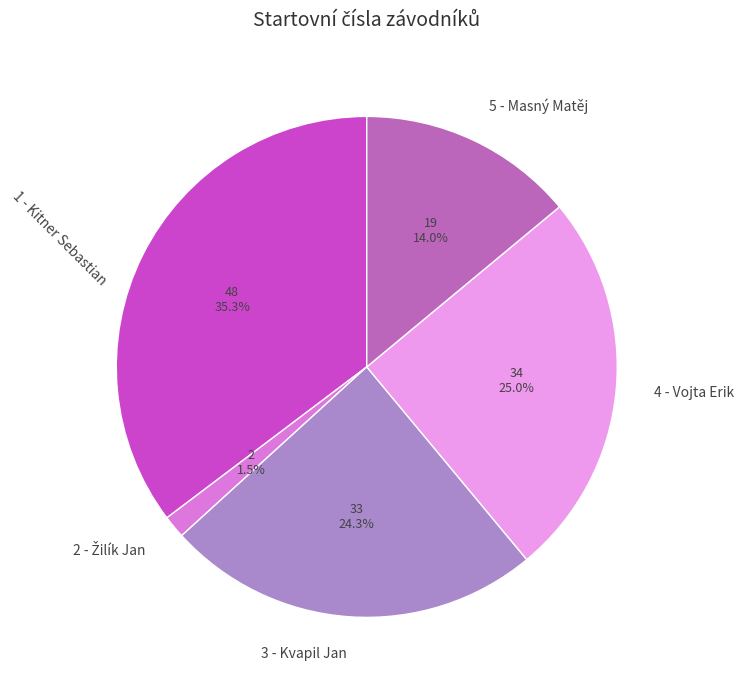

Does any single category account for the majority?

No